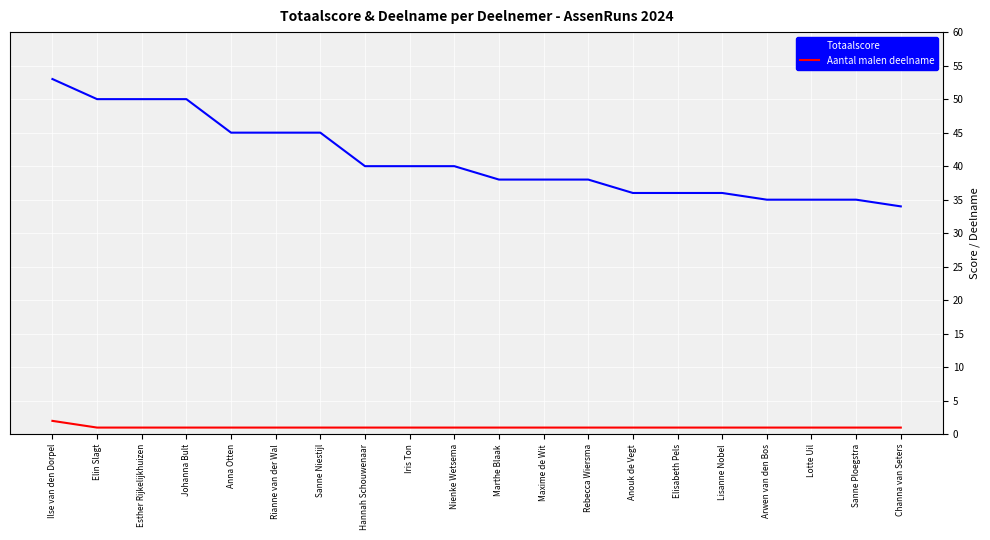

List the series in order of their peak value, lowest first.

Aantal malen deelname, Totaalscore